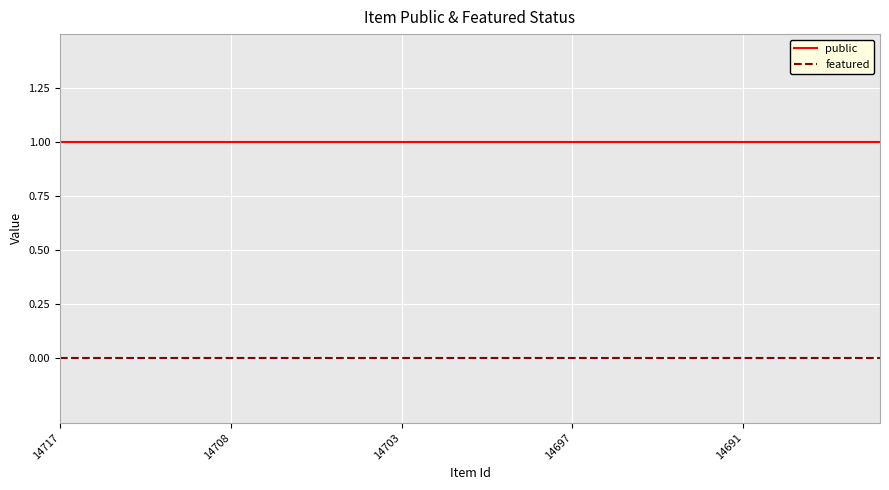

Which series has the largest total across all categories?

public